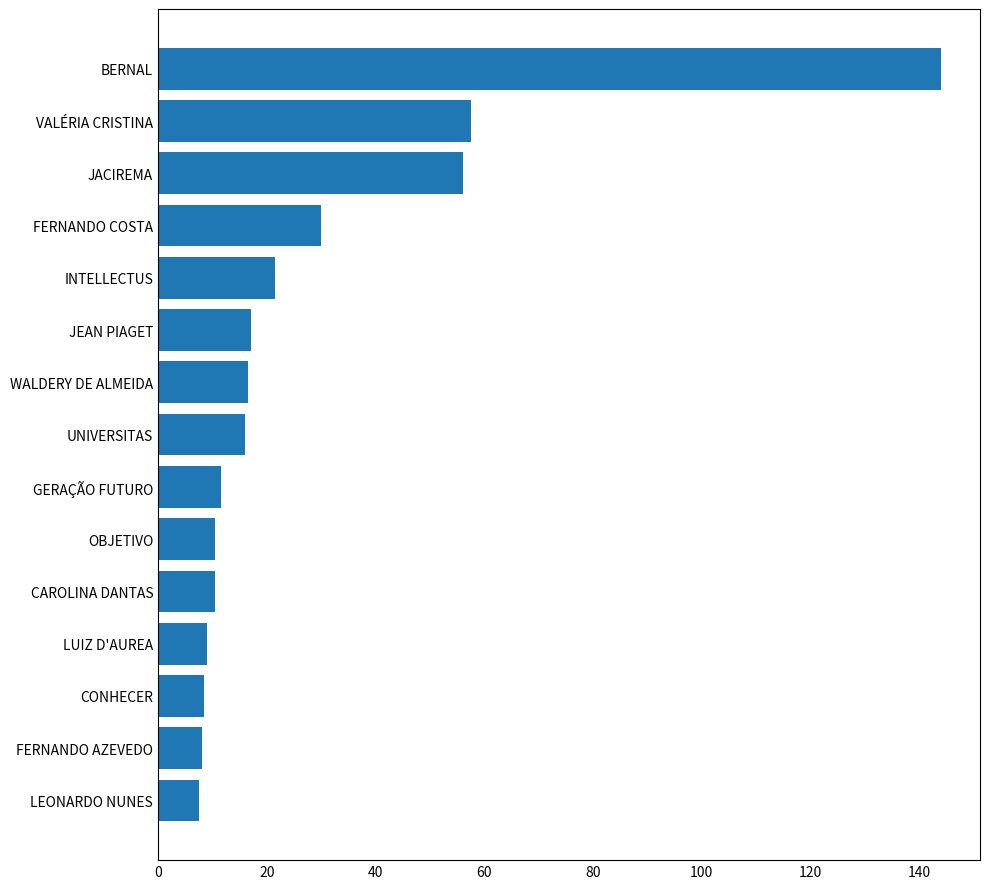

What is the maximum value shown in the chart?

144.0